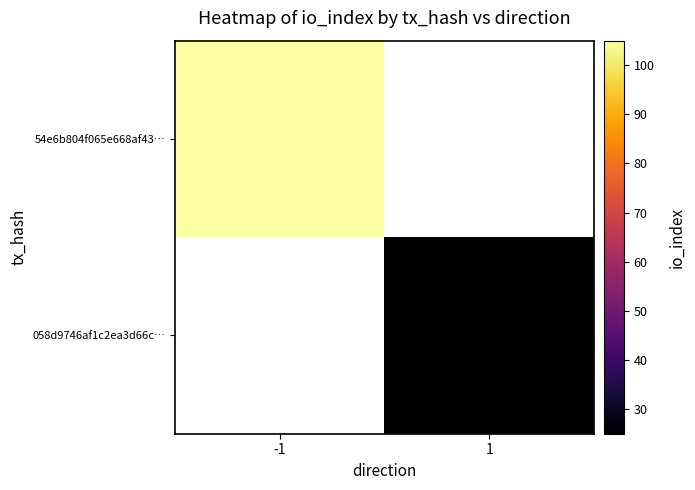

Rank the categories by 54e6b804f065e668af43… value from lowest to highest.

-1, 1